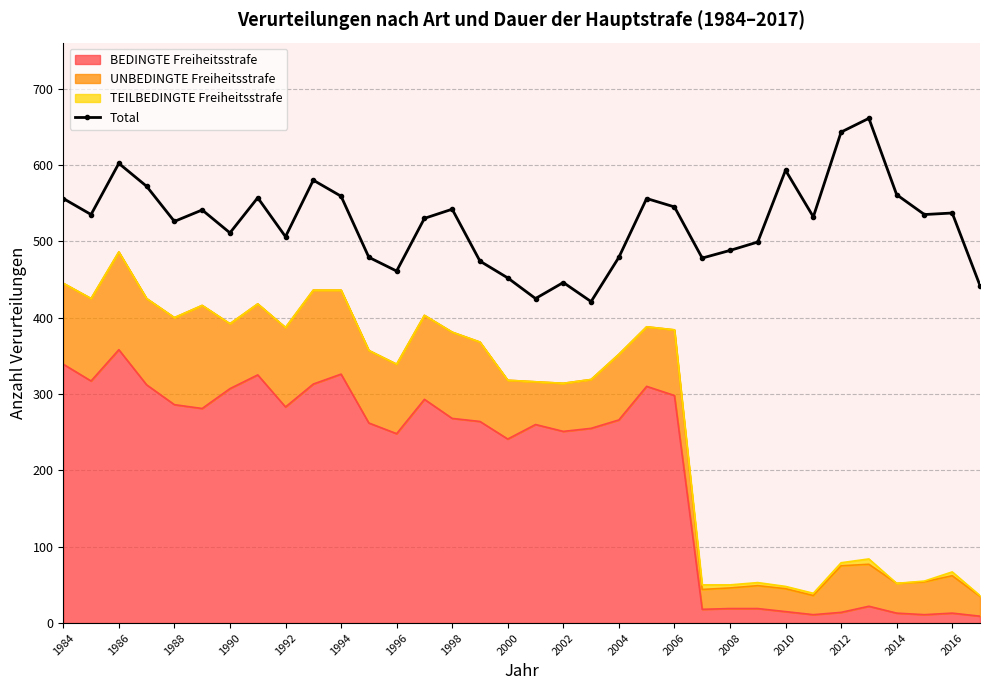

How many lines are shown in the chart?

1